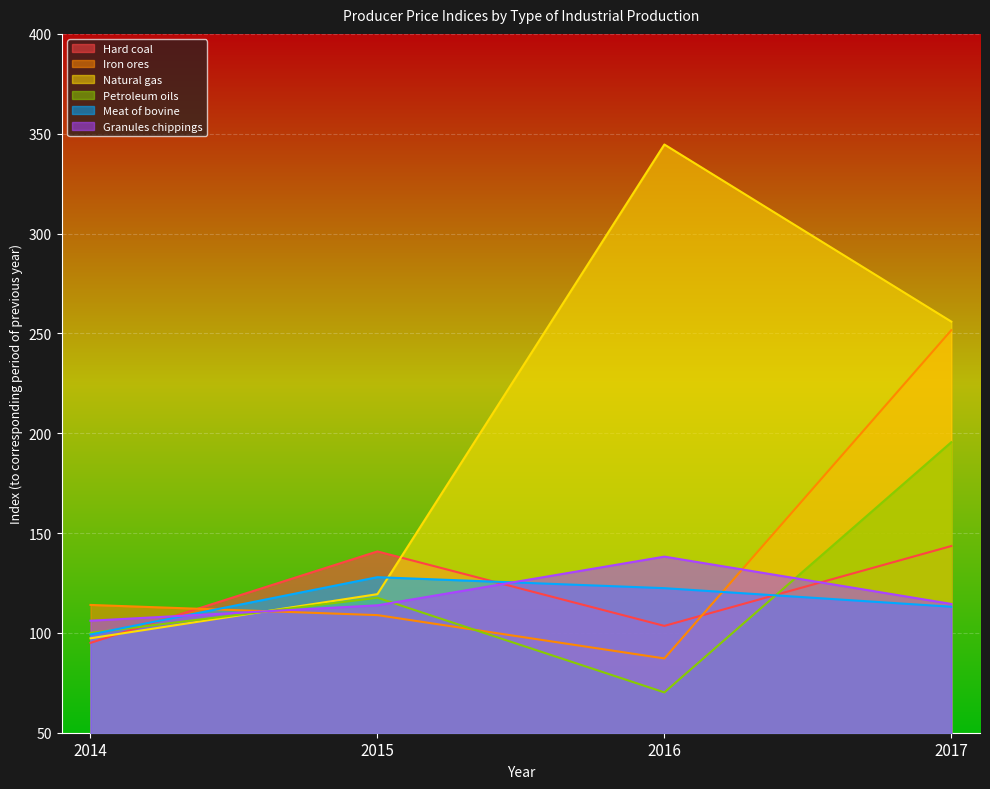

How many distinct data groups are displayed?

6